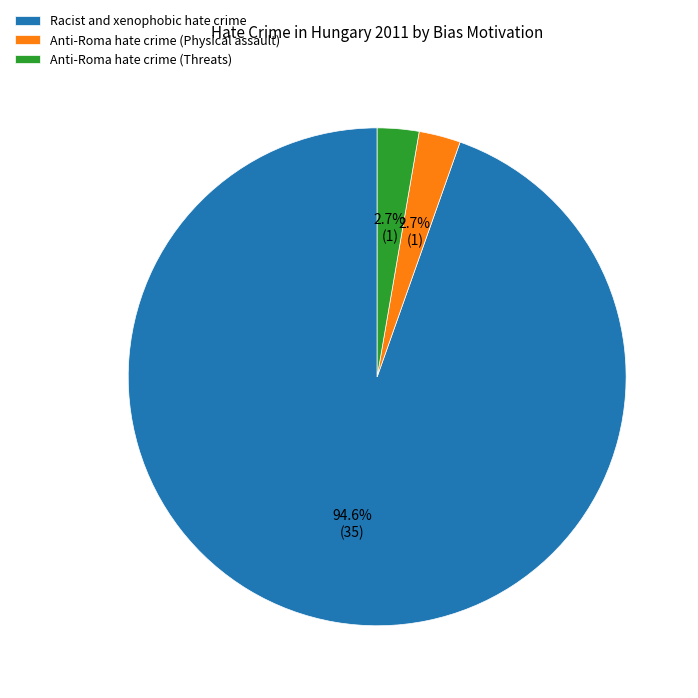

To the nearest percent, what is the difference between the largest and smallest slice percentages?

92%